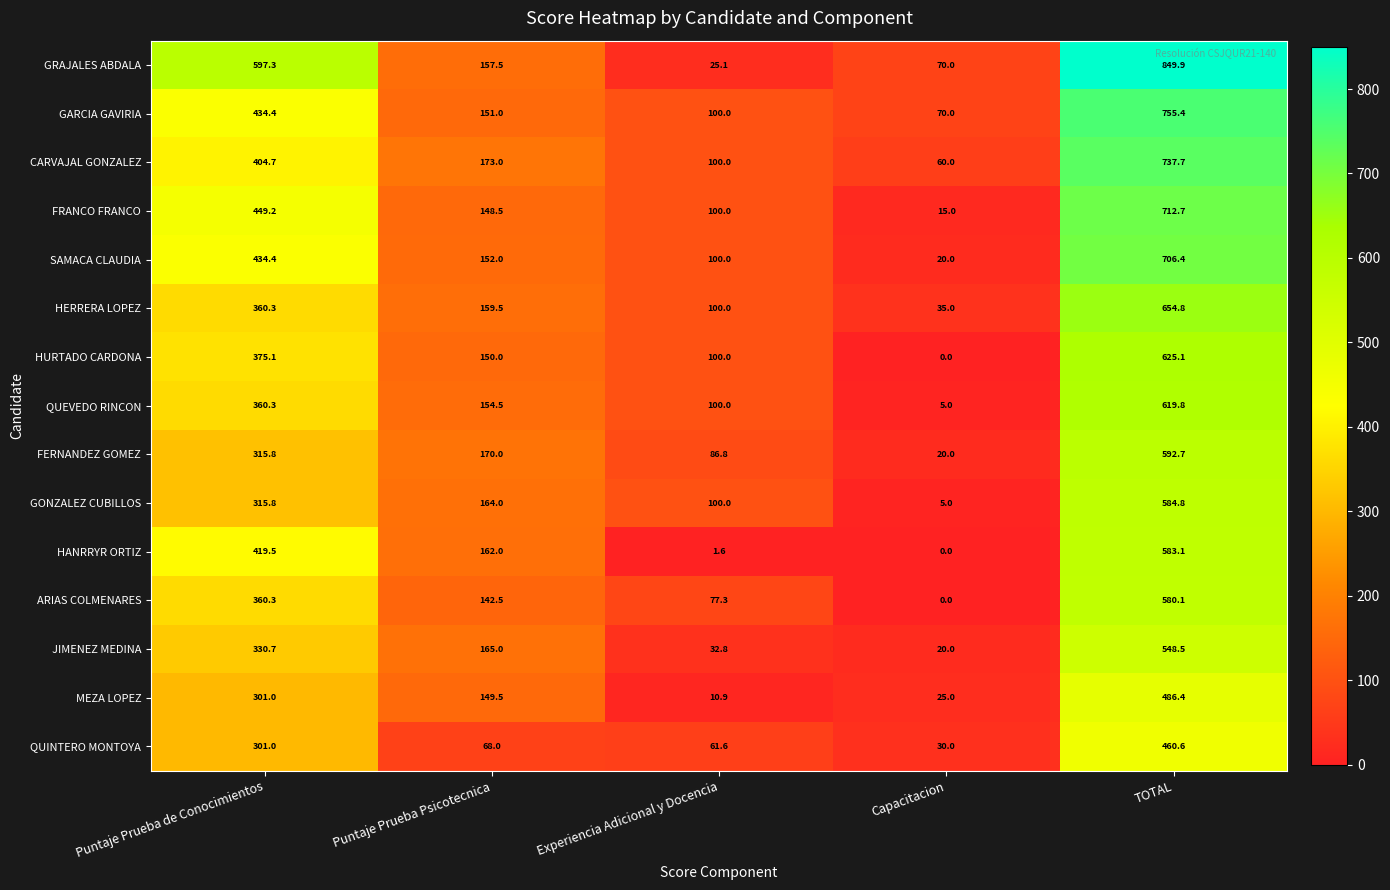

What is the sum of all FERNANDEZ GOMEZ values?

1185.3